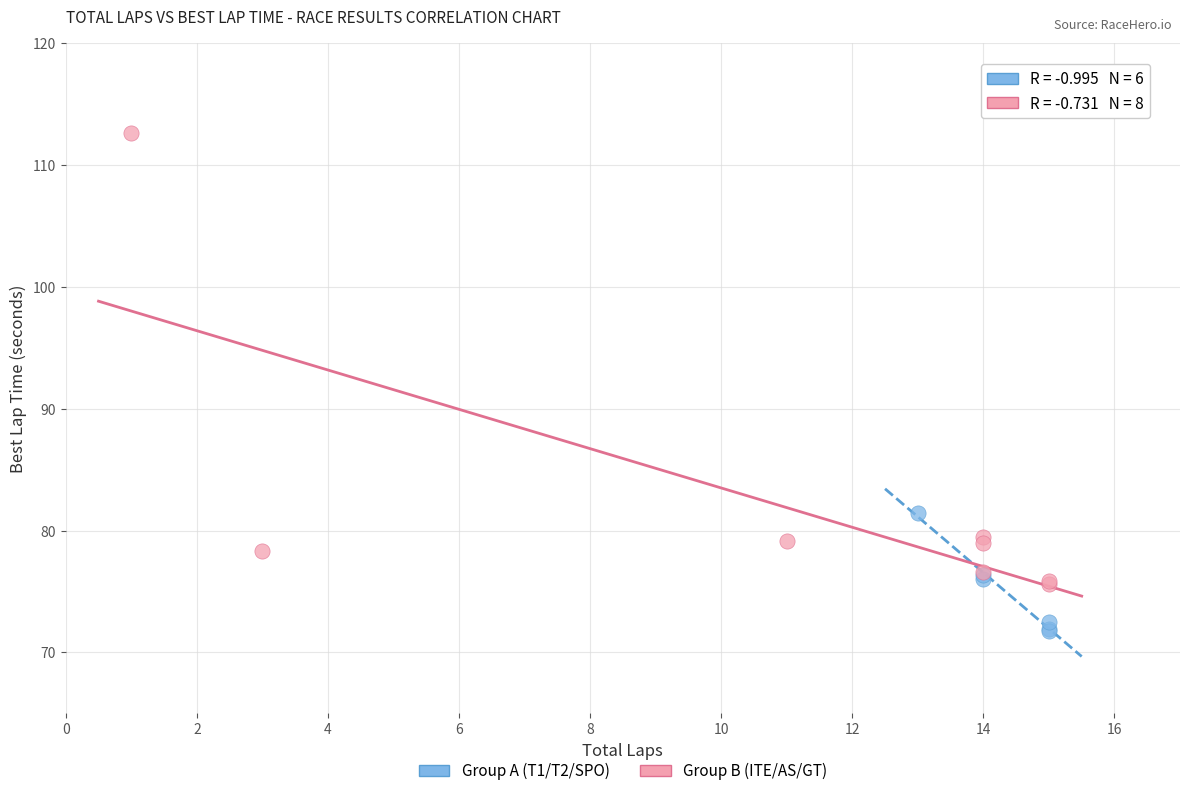

Which series reaches the minimum Y coordinate?

Group A (T1/T2/SPO)